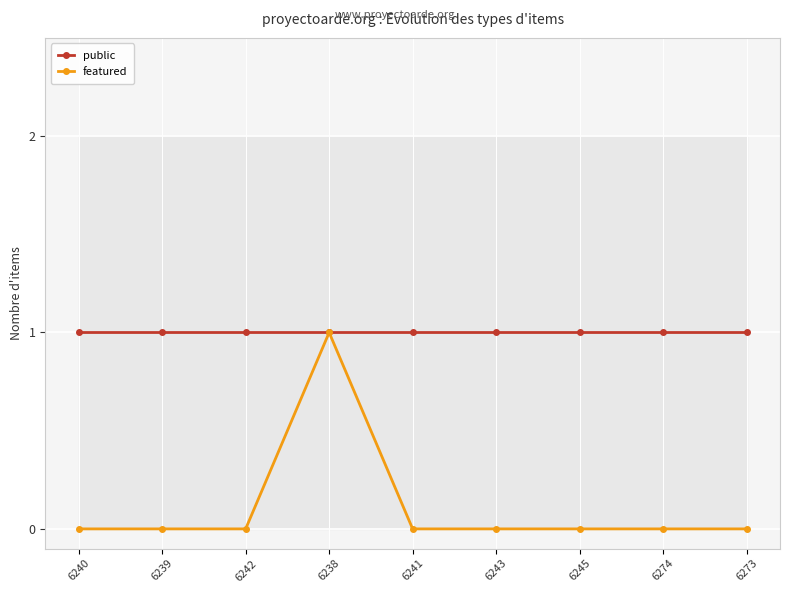

How many lines are shown in the chart?

2